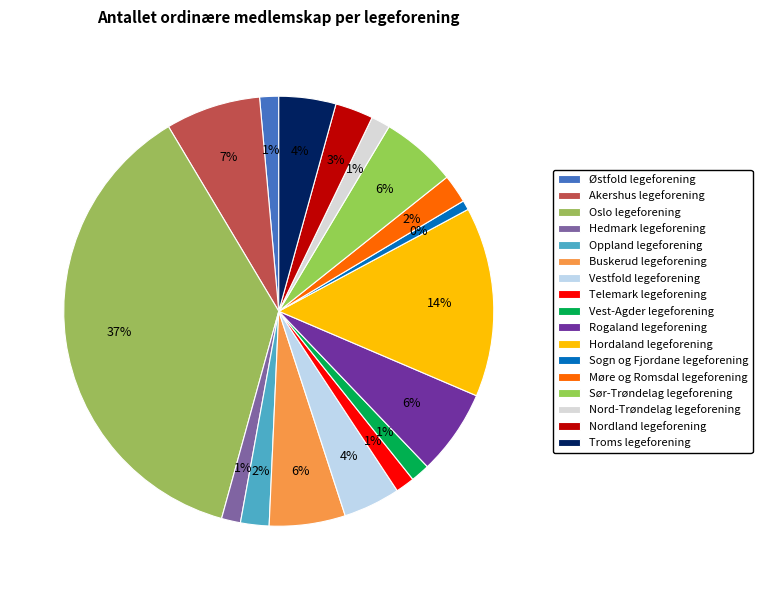

Do Sør-Trøndelag legeforening and Hedmark legeforening together represent more than half of the pie?

No